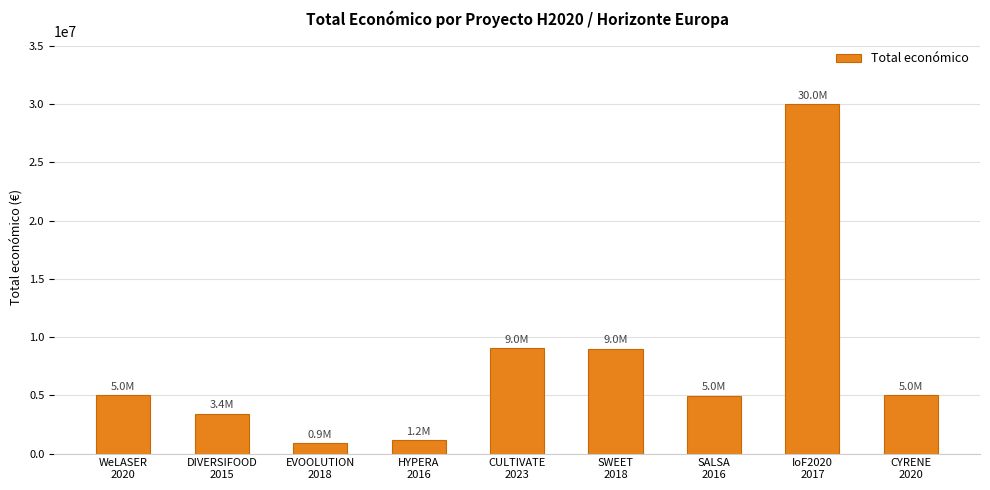

What is the sum of all values?

68441609